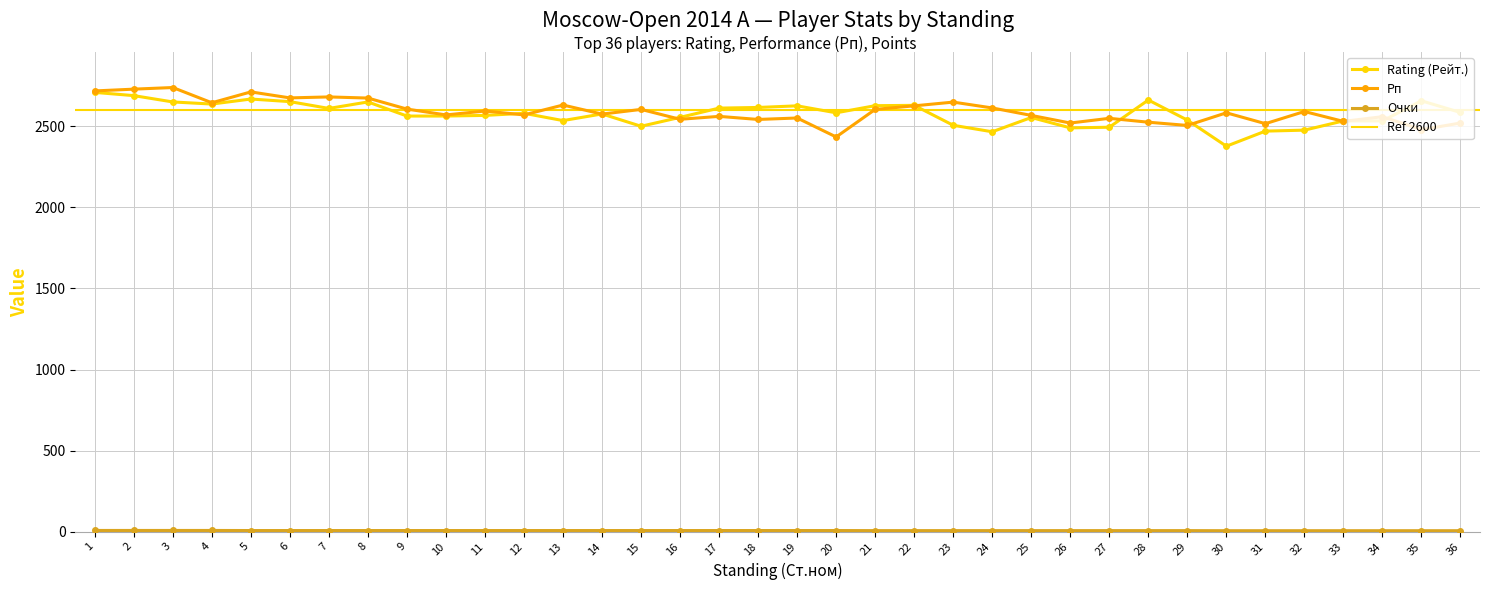

What is the difference between the Rating (Рейт.) values at 28 and 12?

82.0